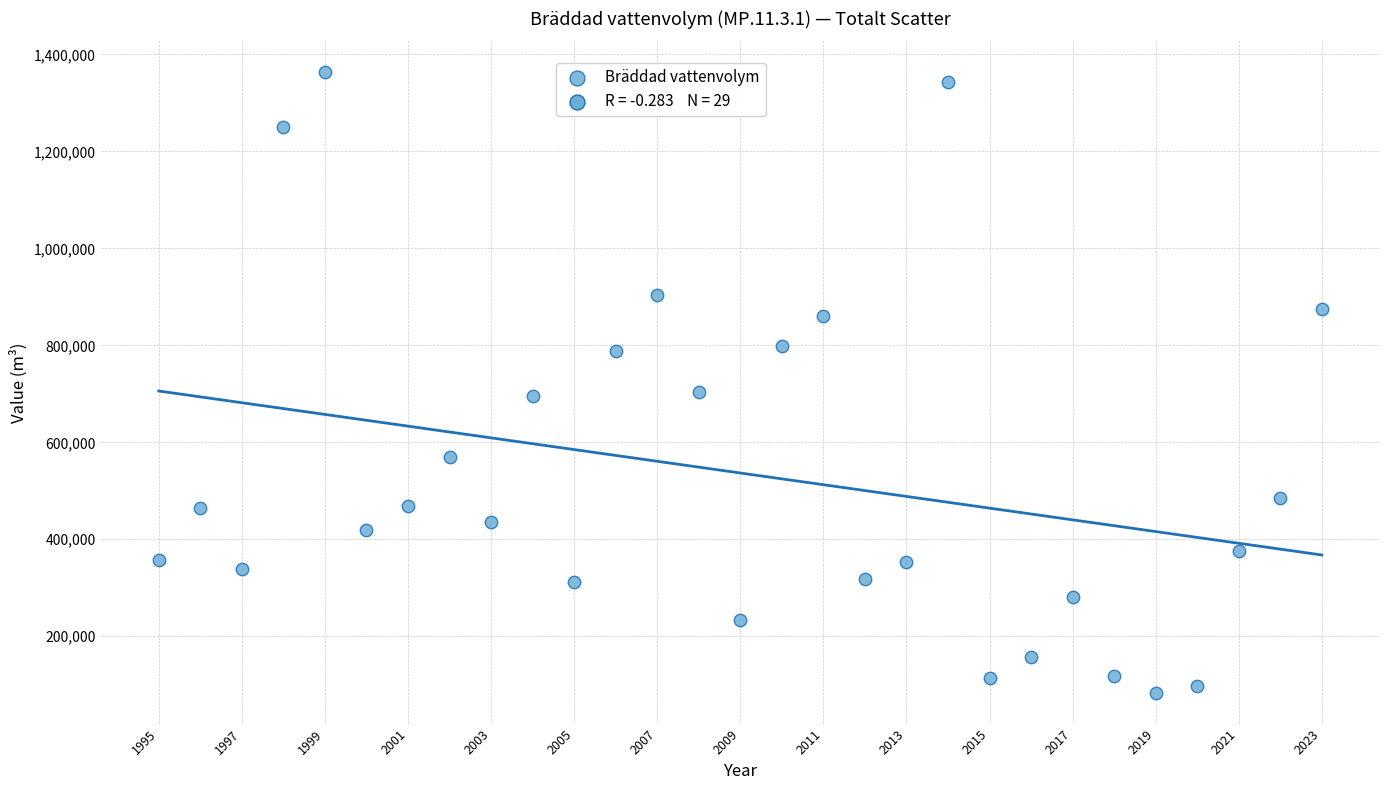

What is the range of X values (max minus min)?

28.0